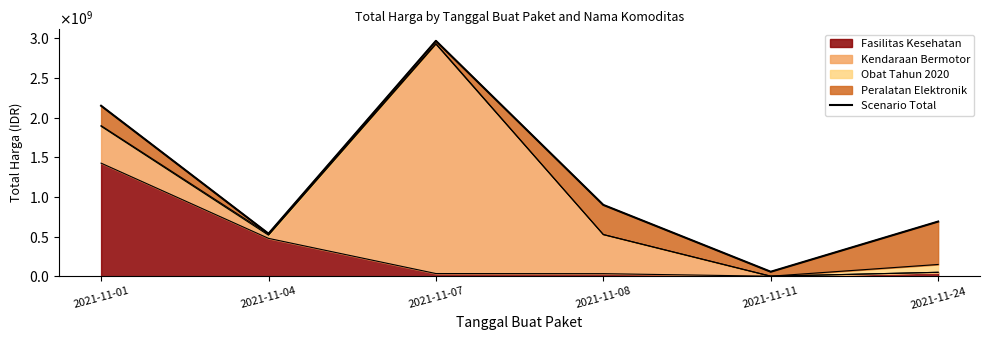

The chart shows a value of 2149400000 at 2021-11-01. True or false?

True